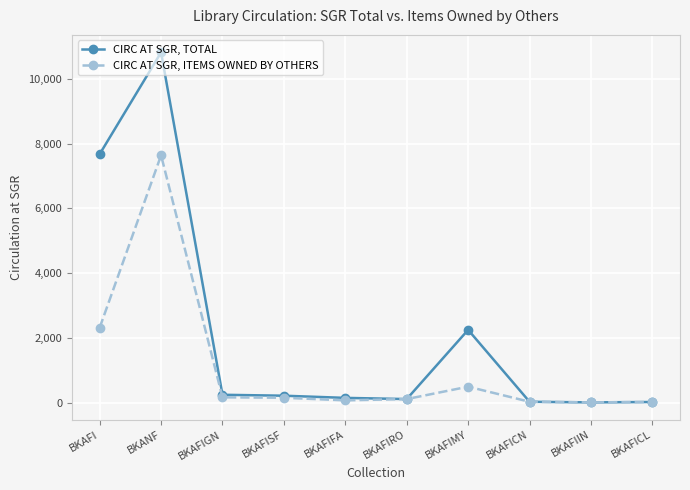

What is the smallest value displayed?

5